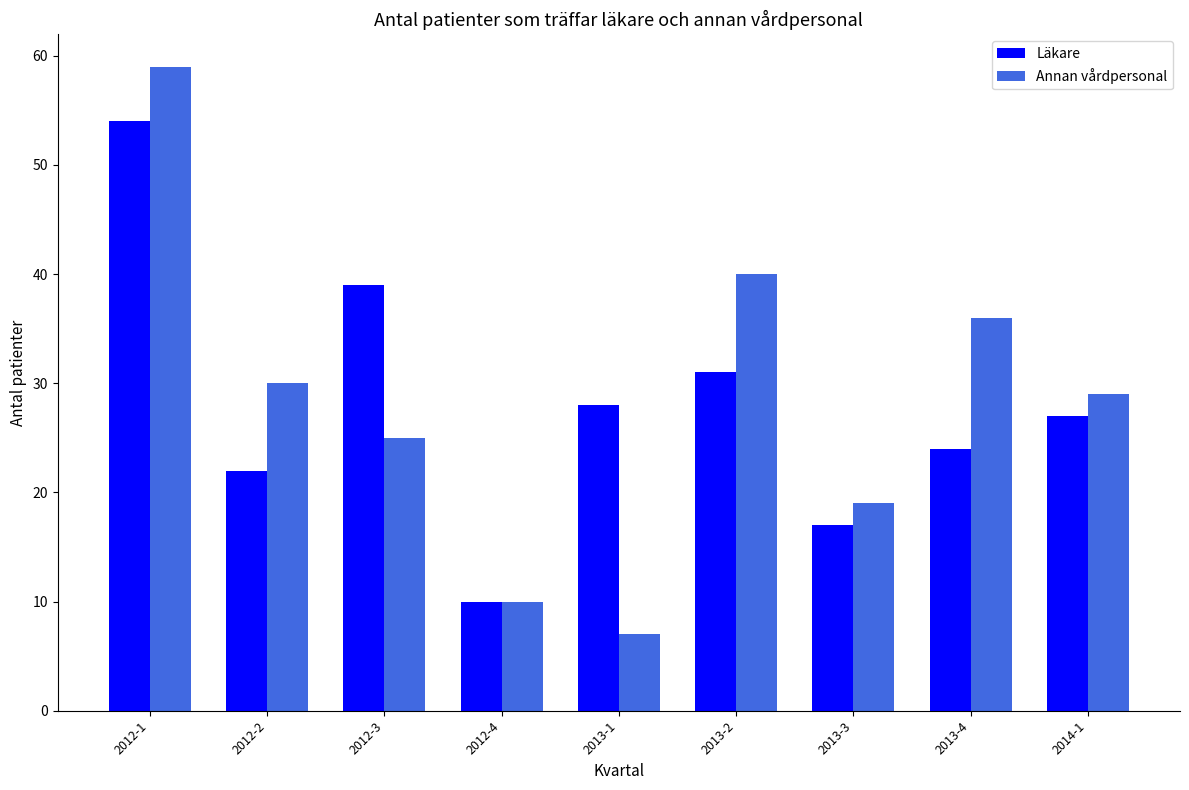

How many bars are there in each group?

2